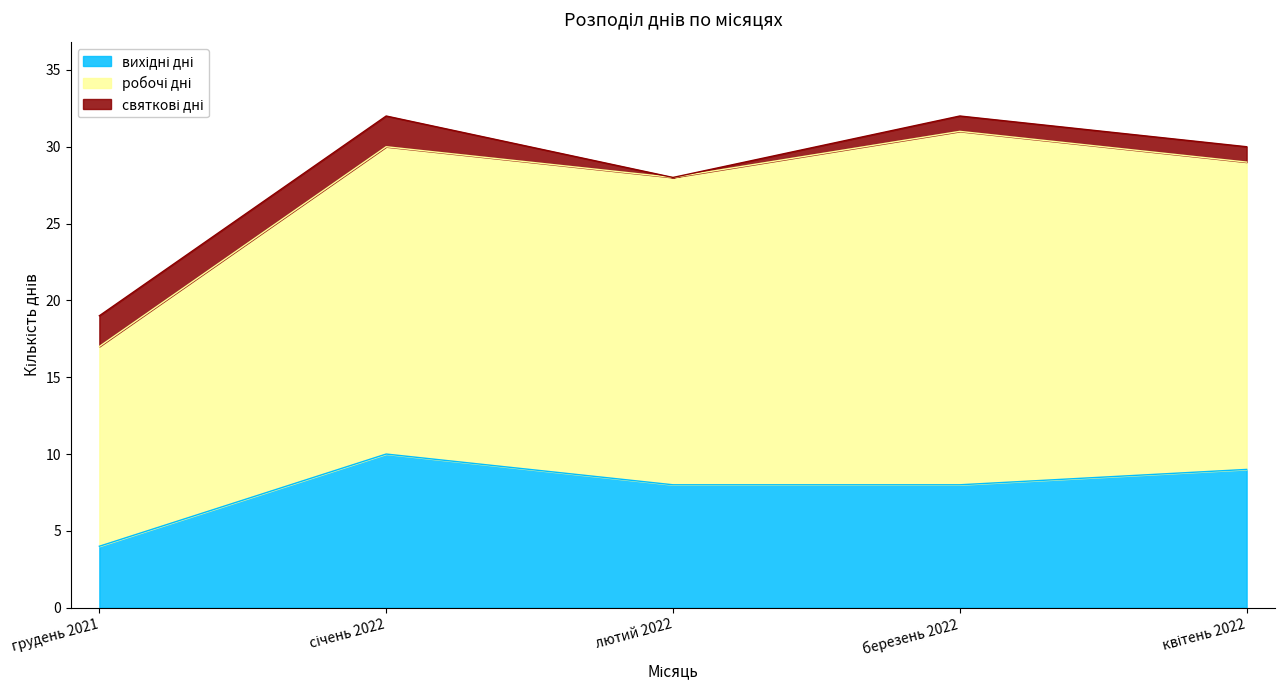

How many вихідні дні values are between 8 and 9?

3